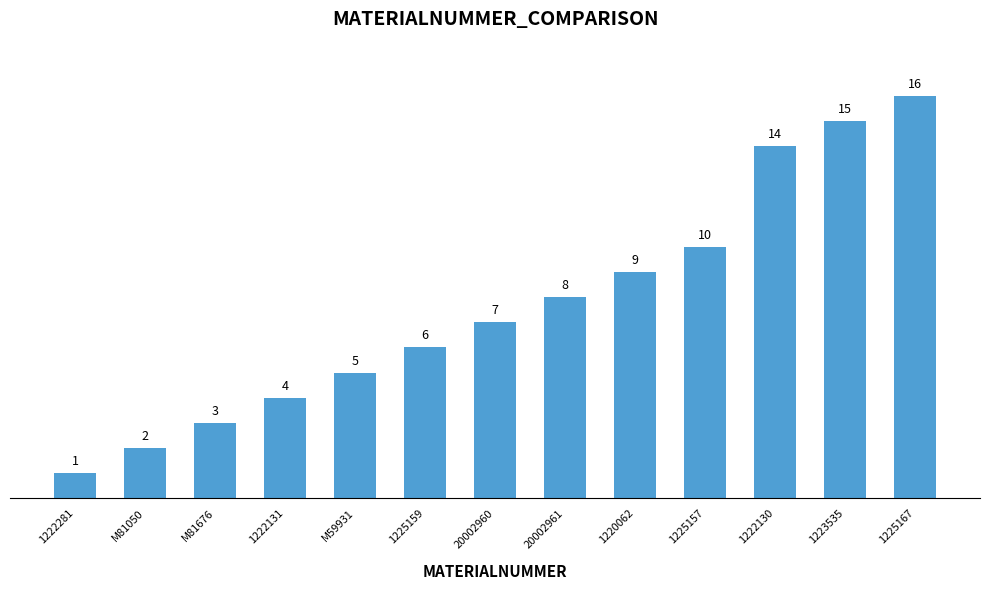

Reading left to right, list all the values displayed in this chart.

1	2	3	4	5	6	7	8	9	10	14	15	16